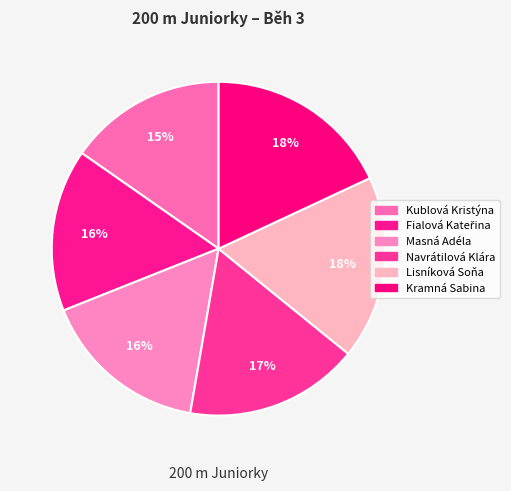

How many segments does this pie chart have?

6